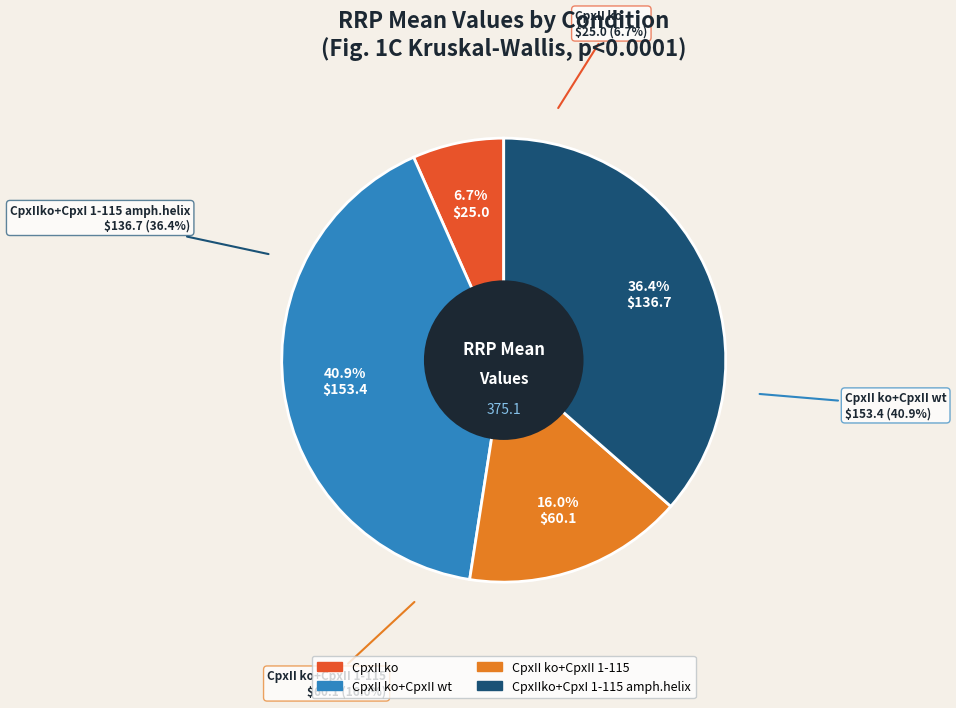

Between CpxII ko+CpxII 1-115 and CpxII ko+CpxII wt, which is larger?

CpxII ko+CpxII wt